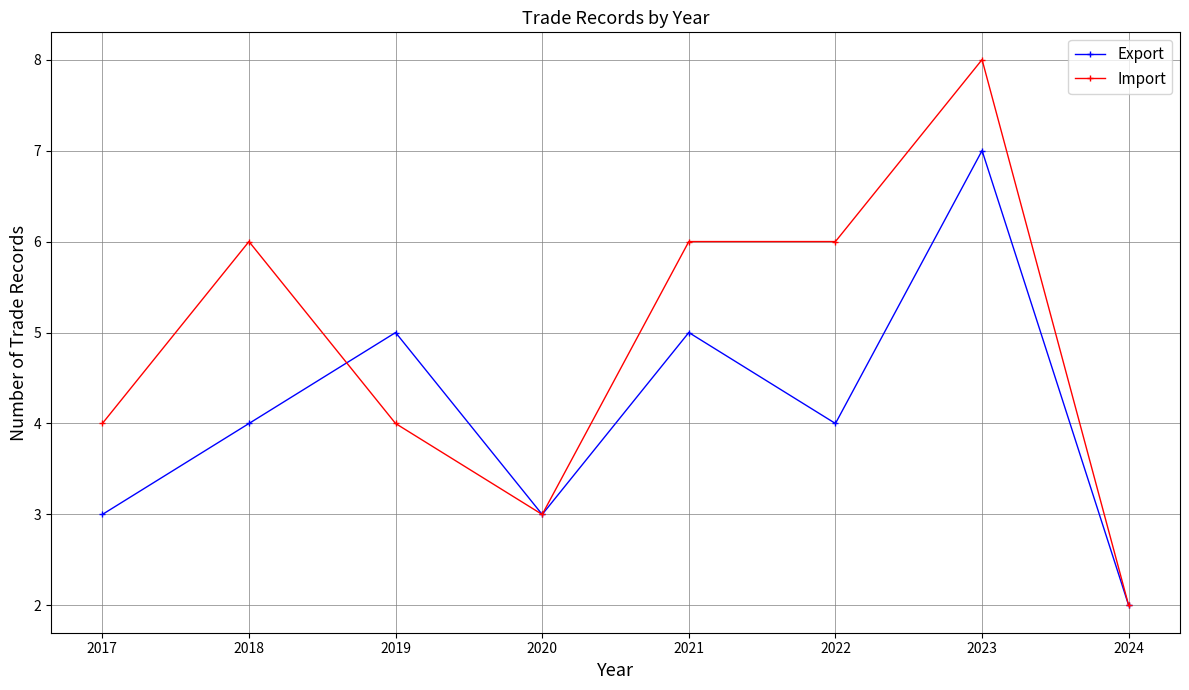

What are all the series names shown in the legend?

Export, Import